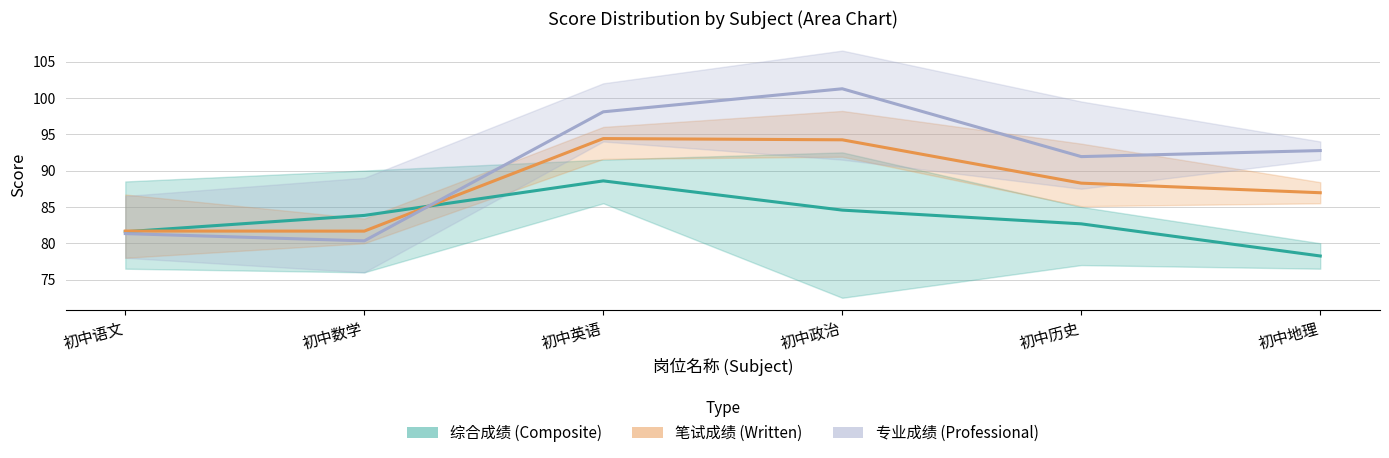

Reading left to right, list all the values displayed in this chart.

综合成绩_mean: 初中语文=81.6	初中数学=83.8	初中英语=88.6	初中政治=84.6	初中历史=82.7	初中地理=78.2
笔试成绩_mean: 初中语文=81.7	初中数学=81.7	初中英语=94.4	初中政治=94.2	初中历史=88.3	初中地理=87.0
专业成绩_mean: 初中语文=81.3	初中数学=80.3	初中英语=98.1	初中政治=101.2	初中历史=91.9	初中地理=92.8